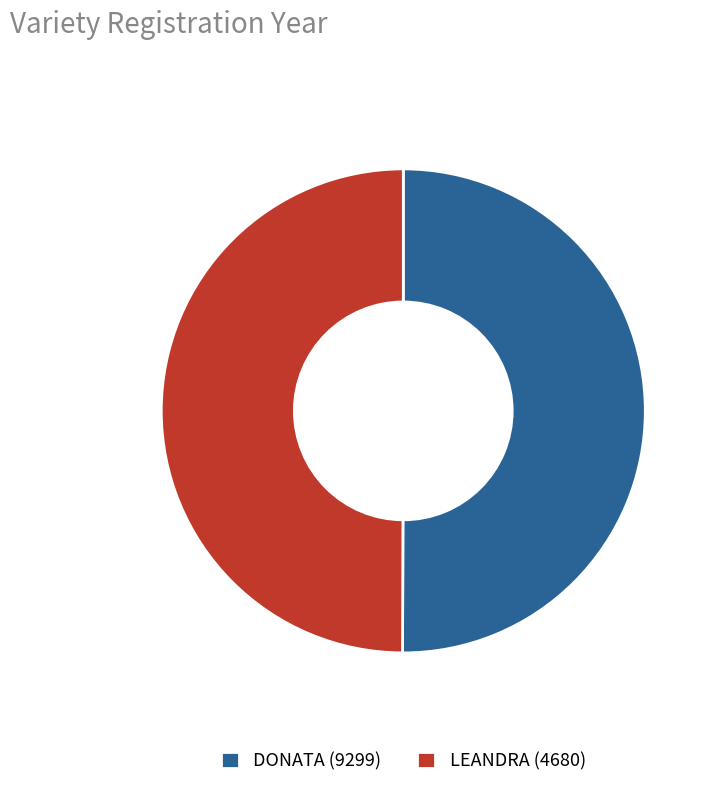

How many slices are in this pie chart?

2